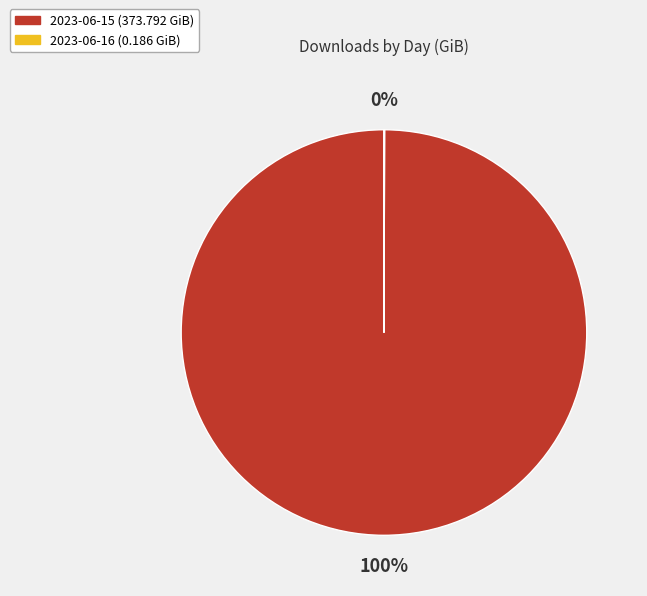

Which category has the biggest portion of the pie?

2023-06-15